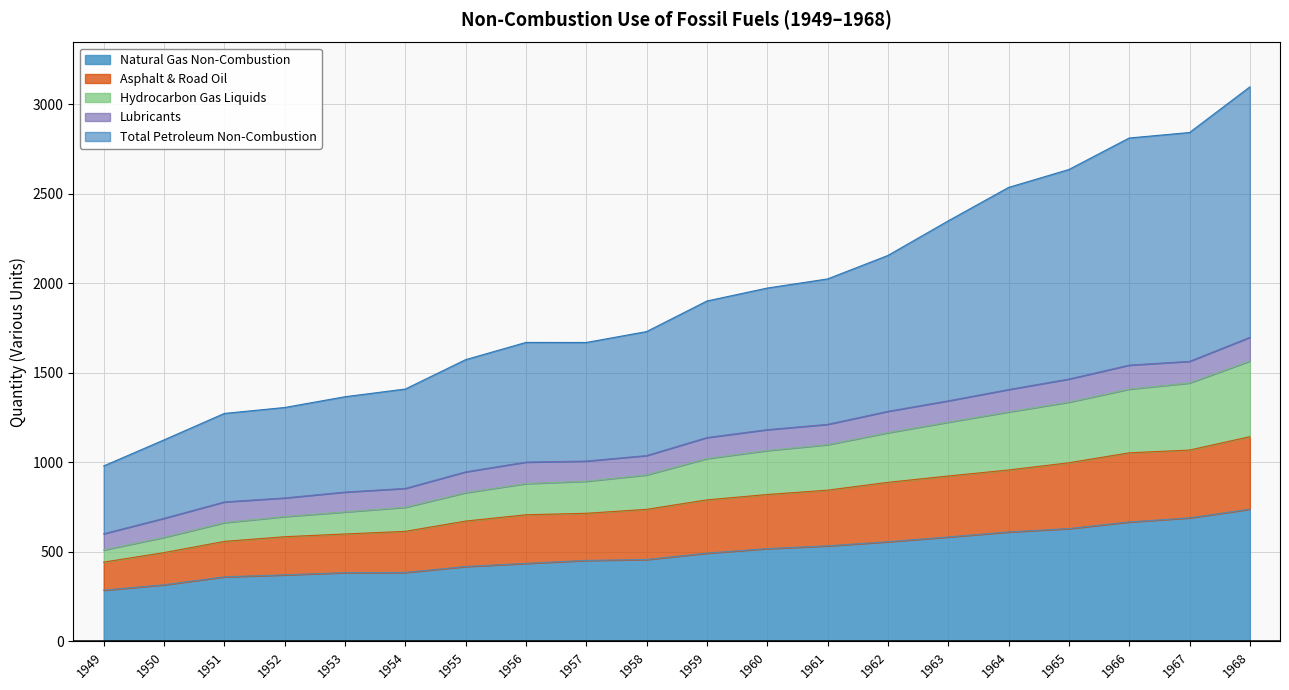

Between 1963 and 1960, which is larger?

1963